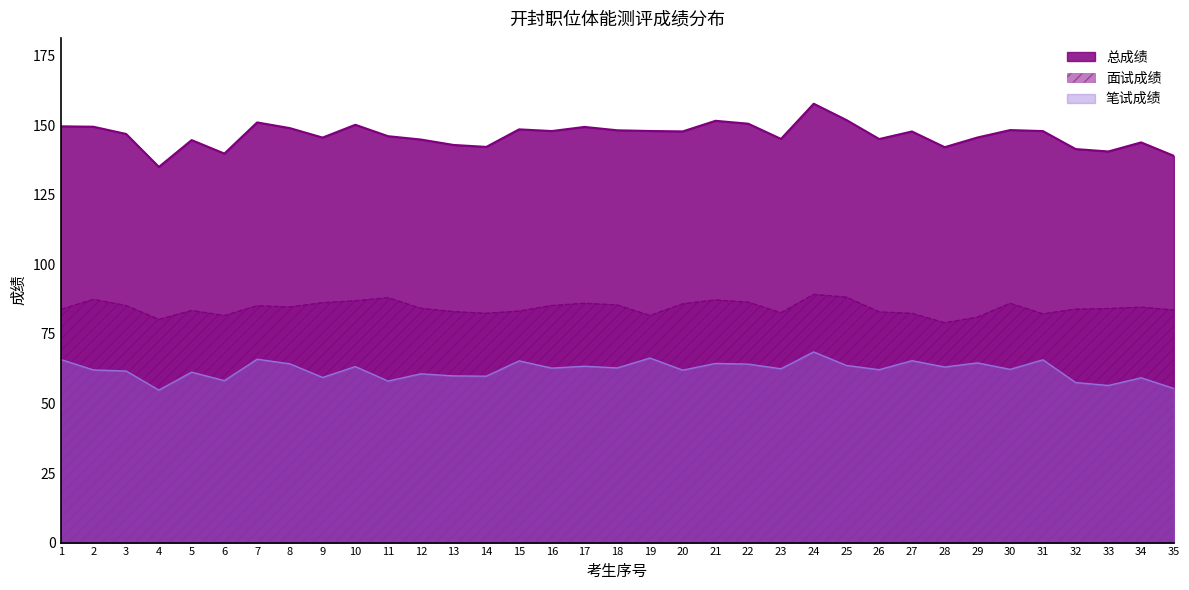

Where is the first local maximum for 总成绩?

5